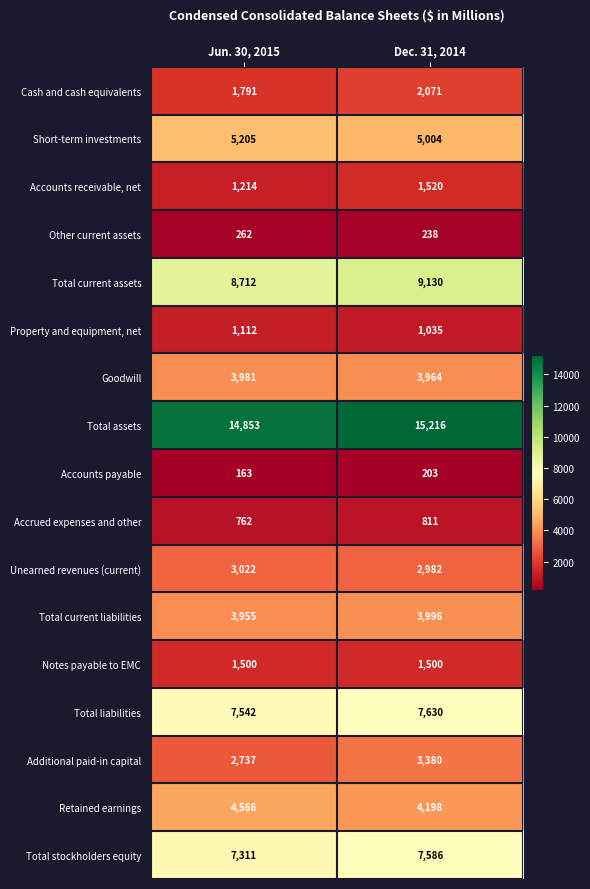

Which category has the highest value across all series?

Dec. 31, 2014